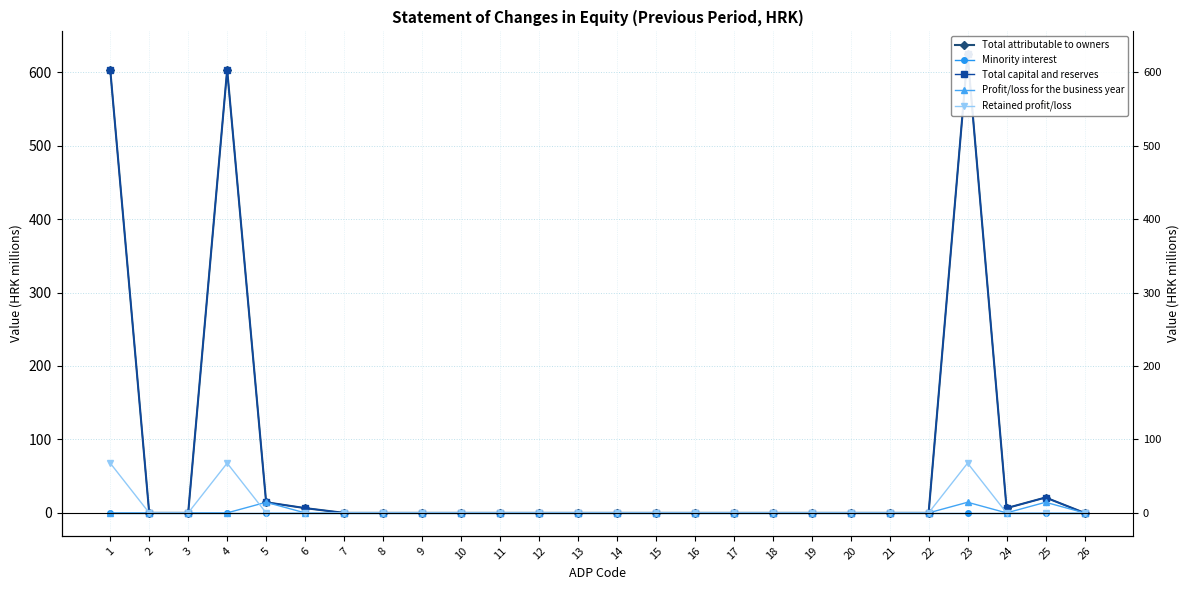

At how many categories does at least one series exceed 96?

3